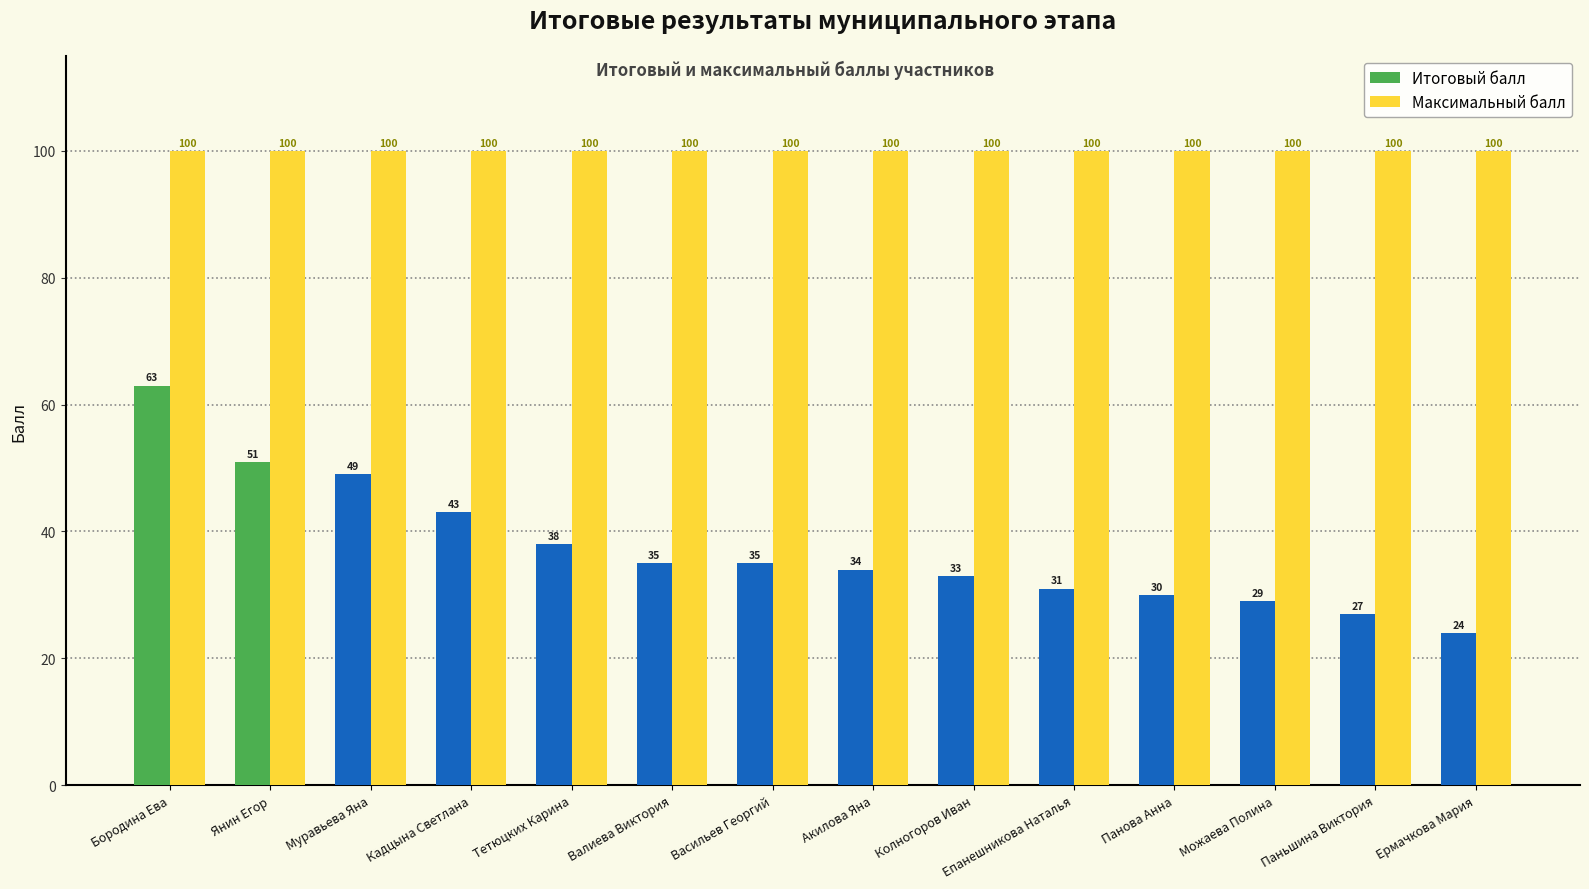

Reading right to left, transcribe all the data shown in this chart.

Итоговый балл: 24	27	29	30	31	33	34	35	35	38	43	49	51	63
Максимальный балл: 100	100	100	100	100	100	100	100	100	100	100	100	100	100